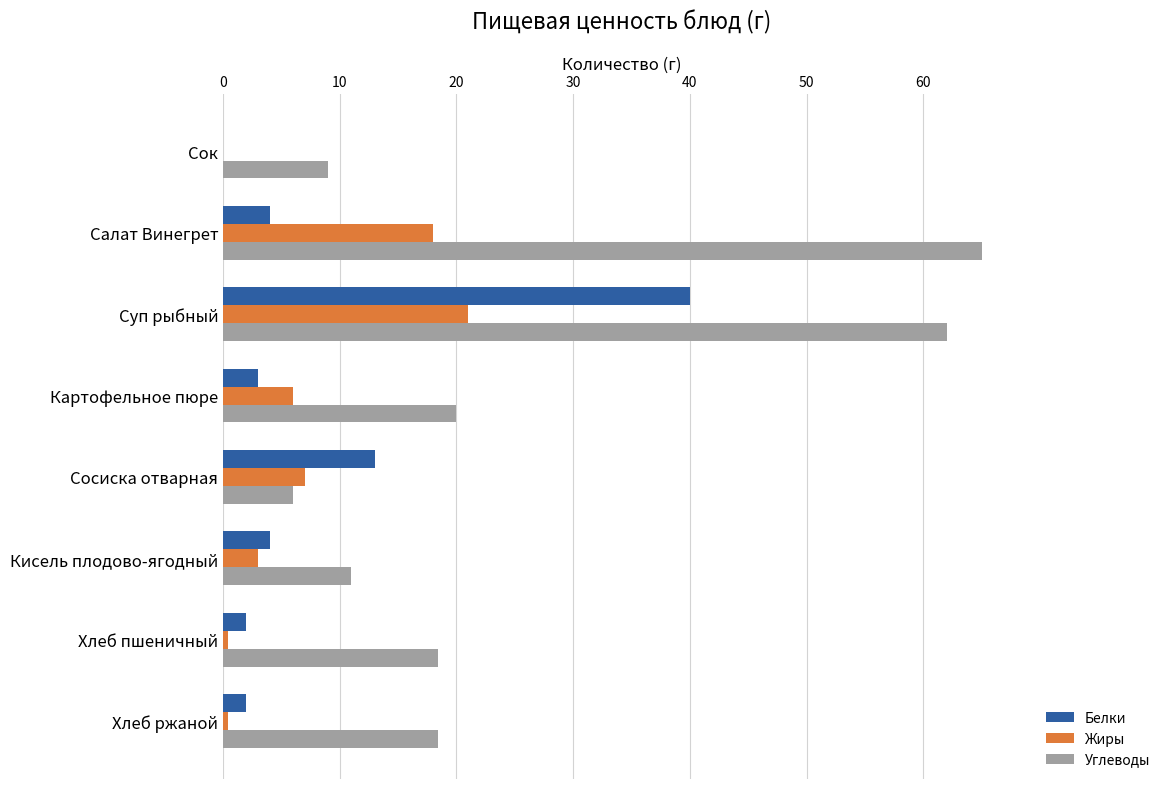

Read the Жиры value at Кисель плодово-ягодный.

3.0